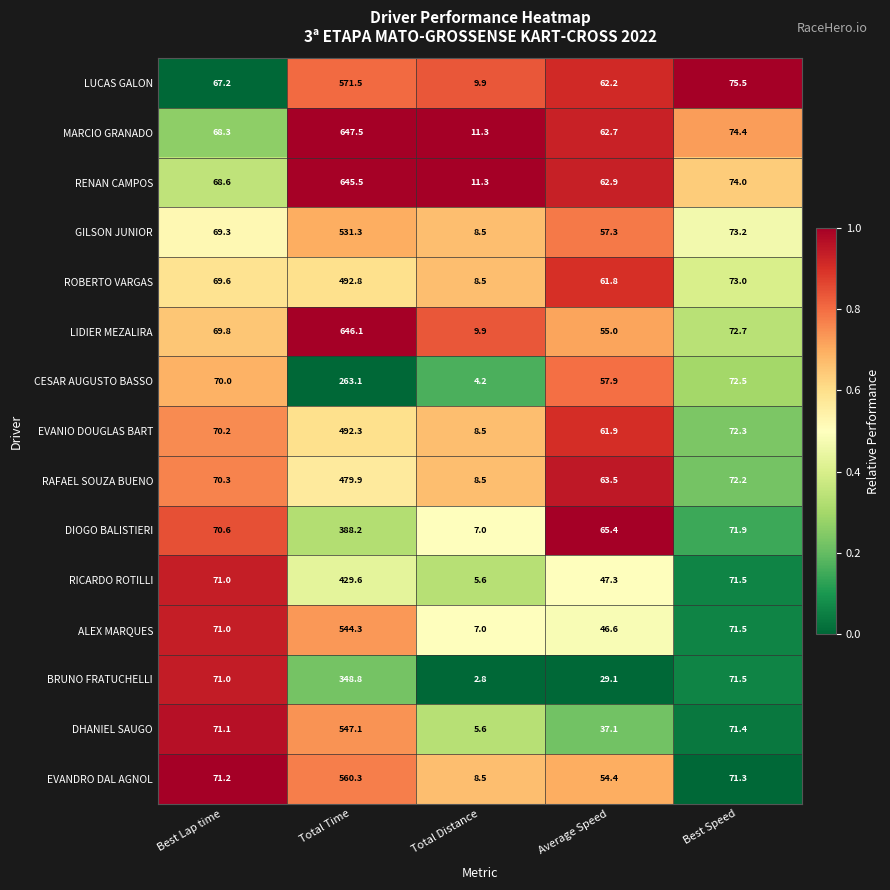

The LUCAS GALON series shows 571.5 at Total Time. True or false?

True